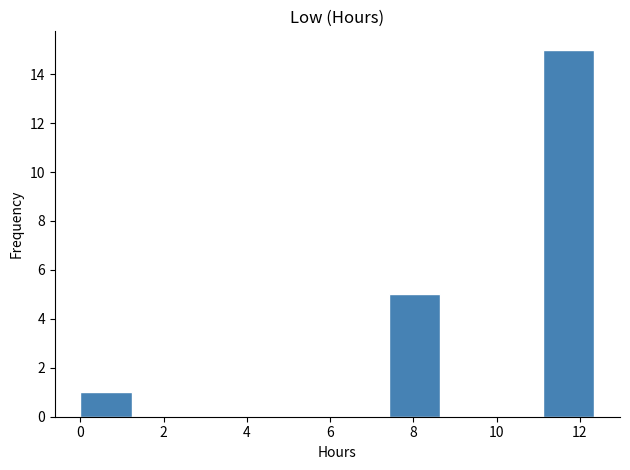

What is the height of the bar covering 7.4 to 8.6 on the x-axis? Neither the bar edges nor the heights are printed on the chart, so give them approximately, as read against the axes.

5